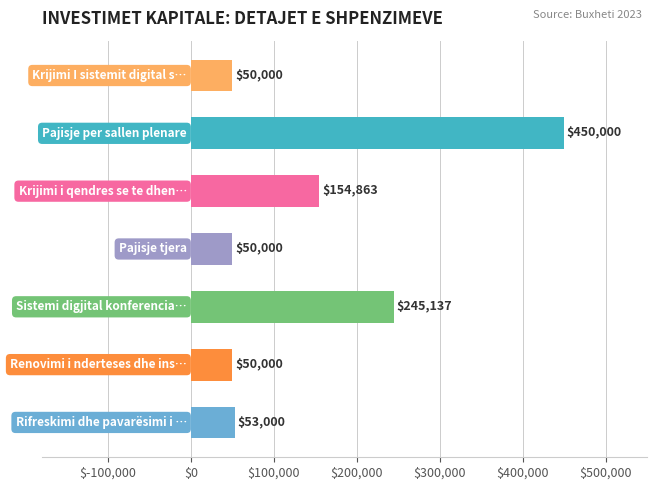

What is the average value?

150429